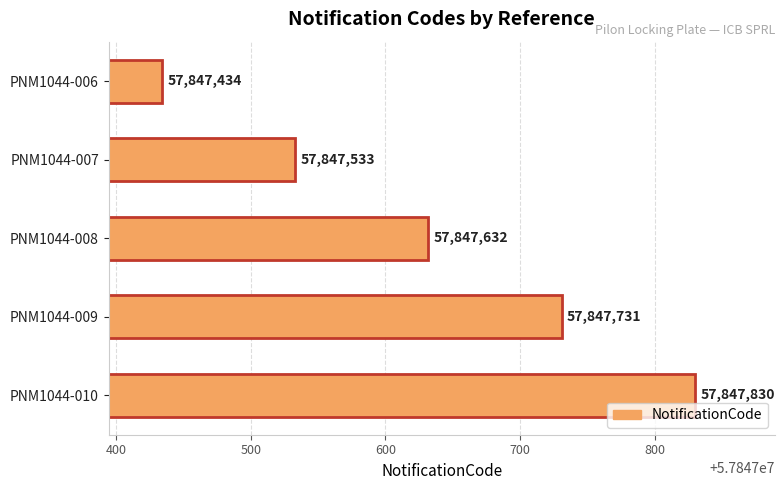

The chart shows a value of 33436970 at PNM1044-010. True or false?

False